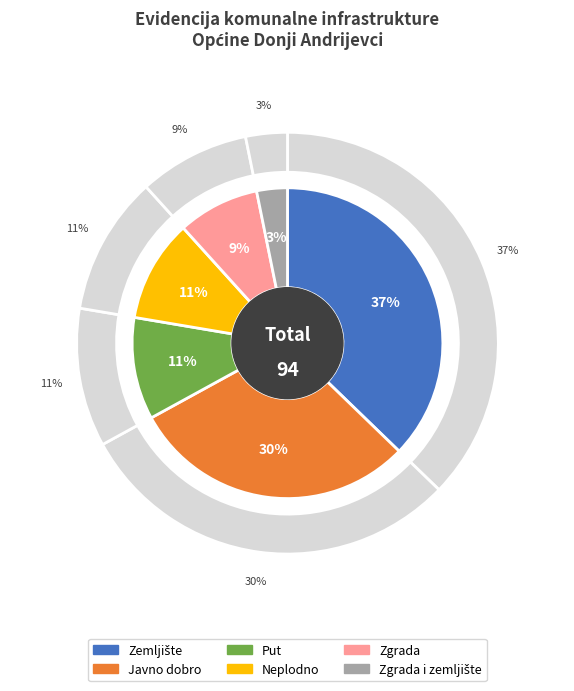

What is the ratio of the value at Zgrada i zemljište to the value at Javno dobro?

0.1